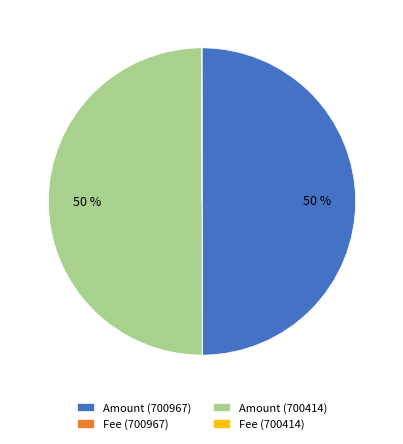

To the nearest percent, what is the average slice percentage?

25%